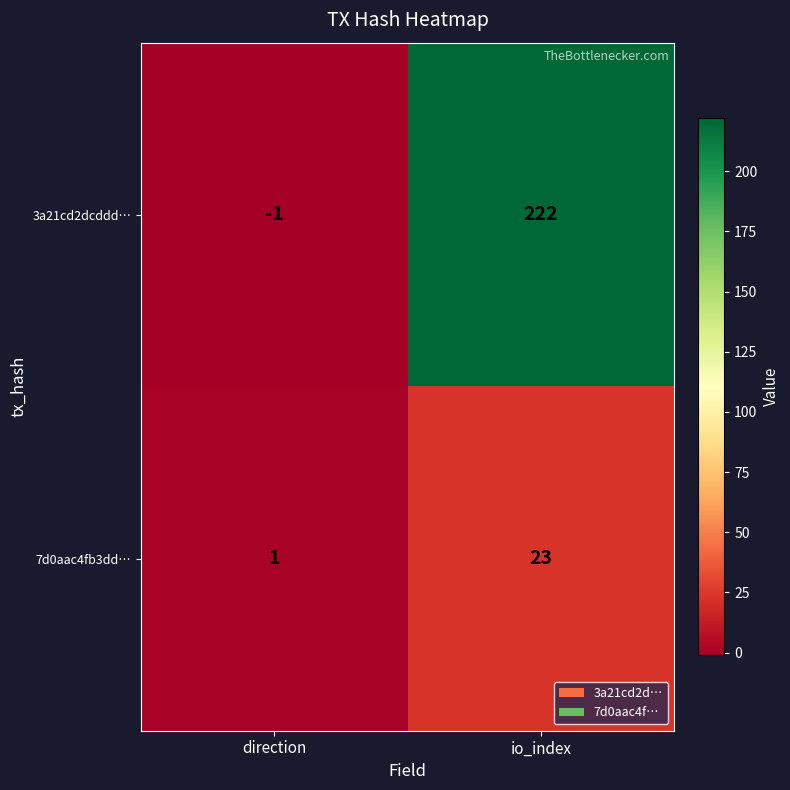

At which category does the chart reach its minimum across all series?

direction